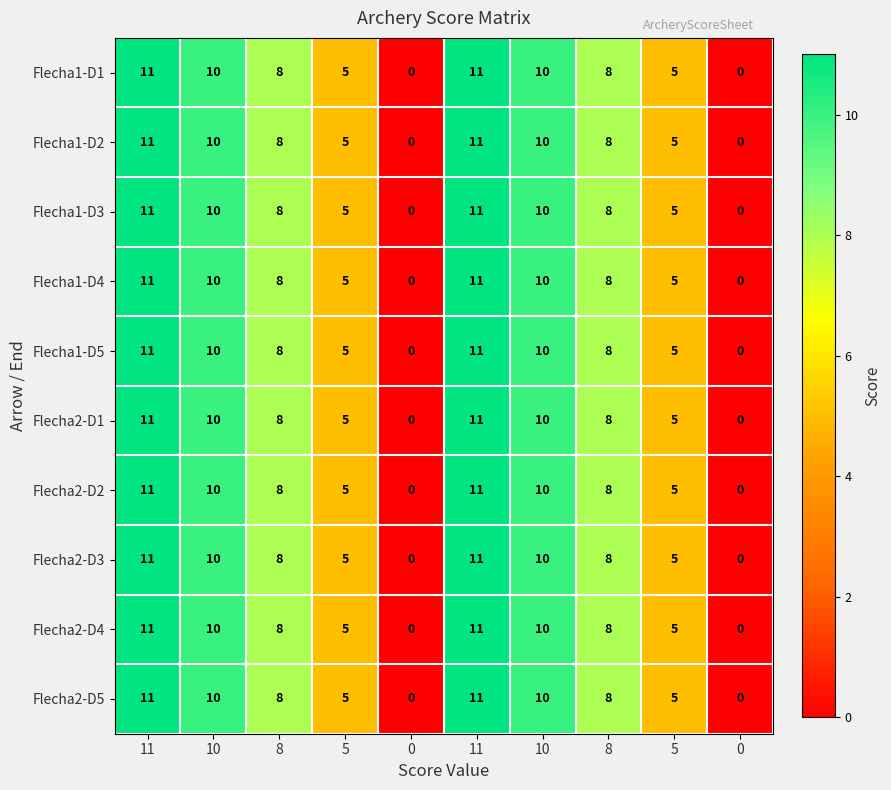

How many distinct data groups are displayed?

10